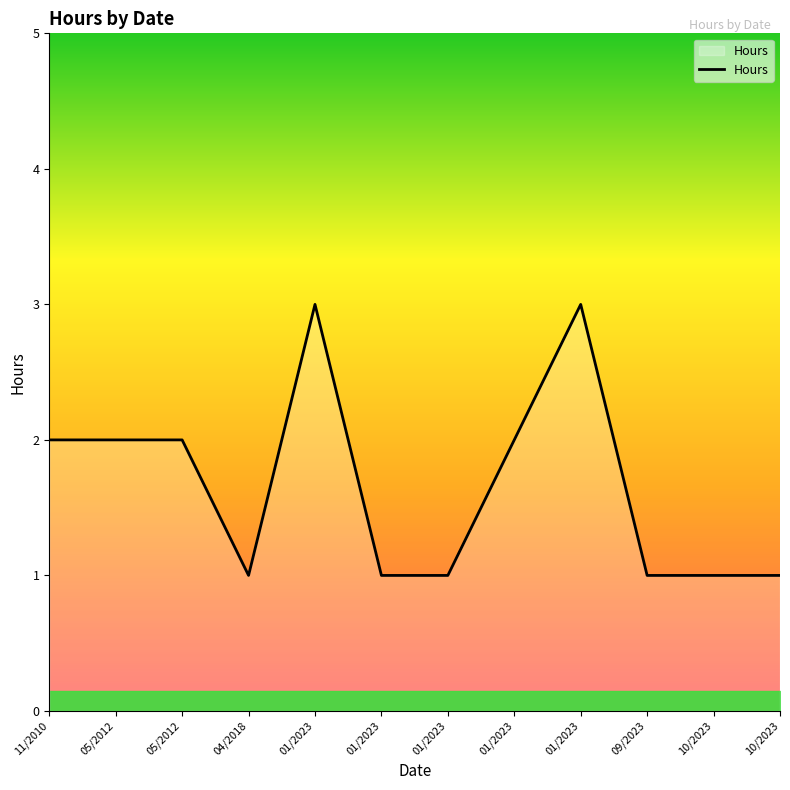

Between 01/2023 and 01/2023, which is larger?

01/2023